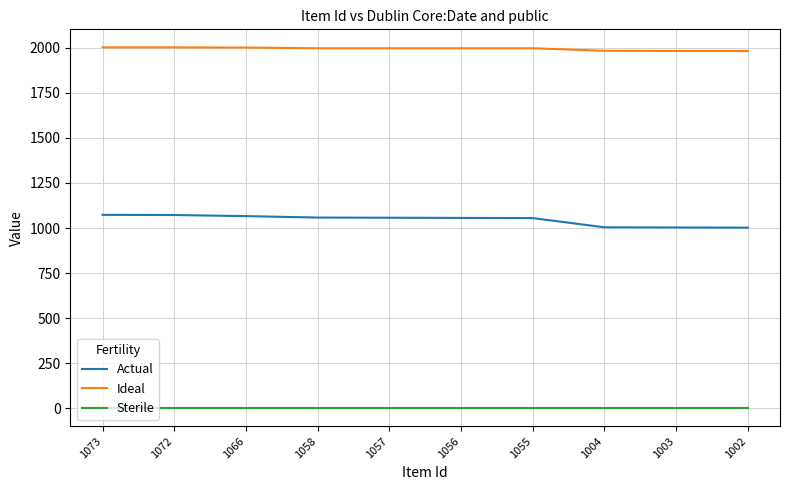

Is the value of Sterile at 1055 greater than the value of Actual at 1056?

No